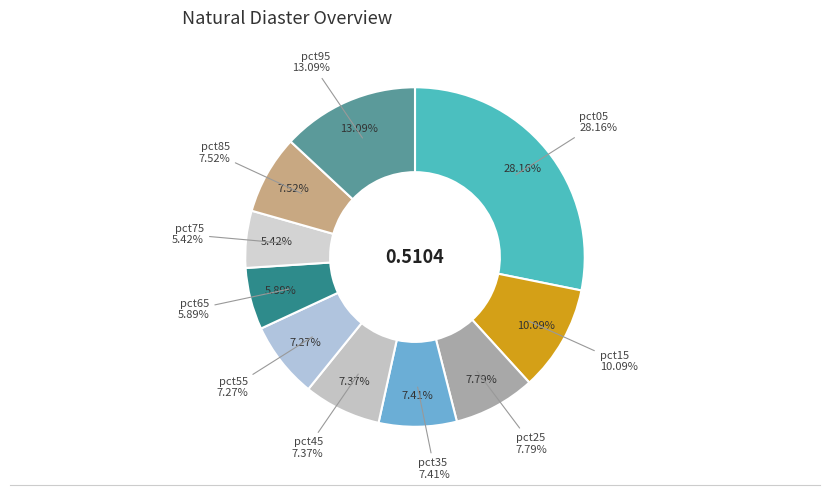

Between pct25 and pct95, which is larger?

pct95